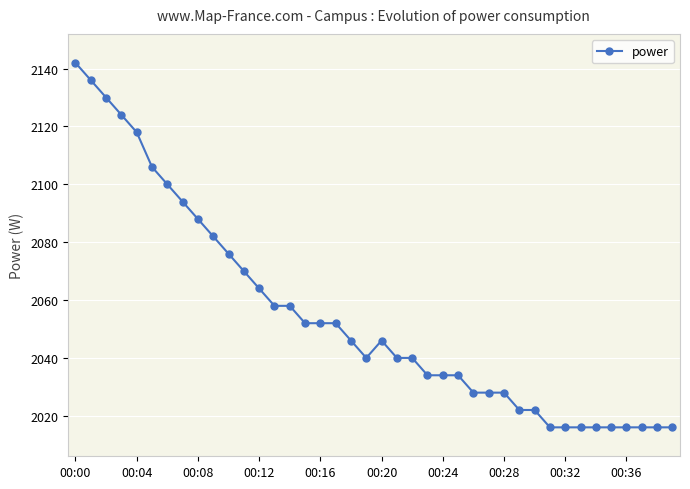

How many data points does each series have?

40